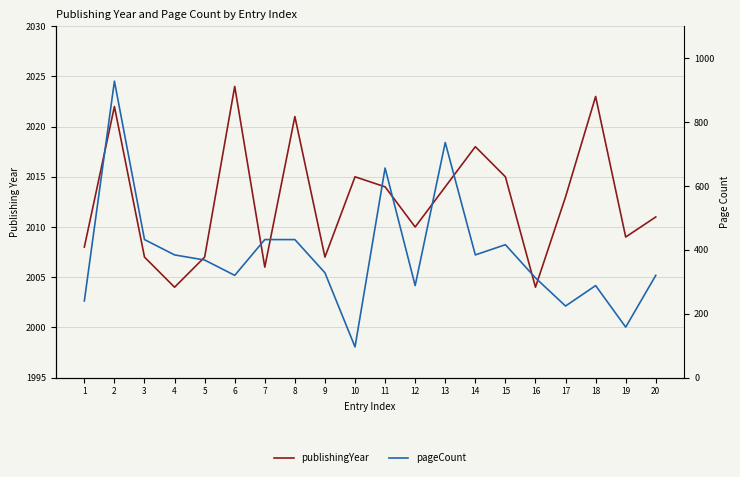

At how many categories does at least one series exceed 1604?

20